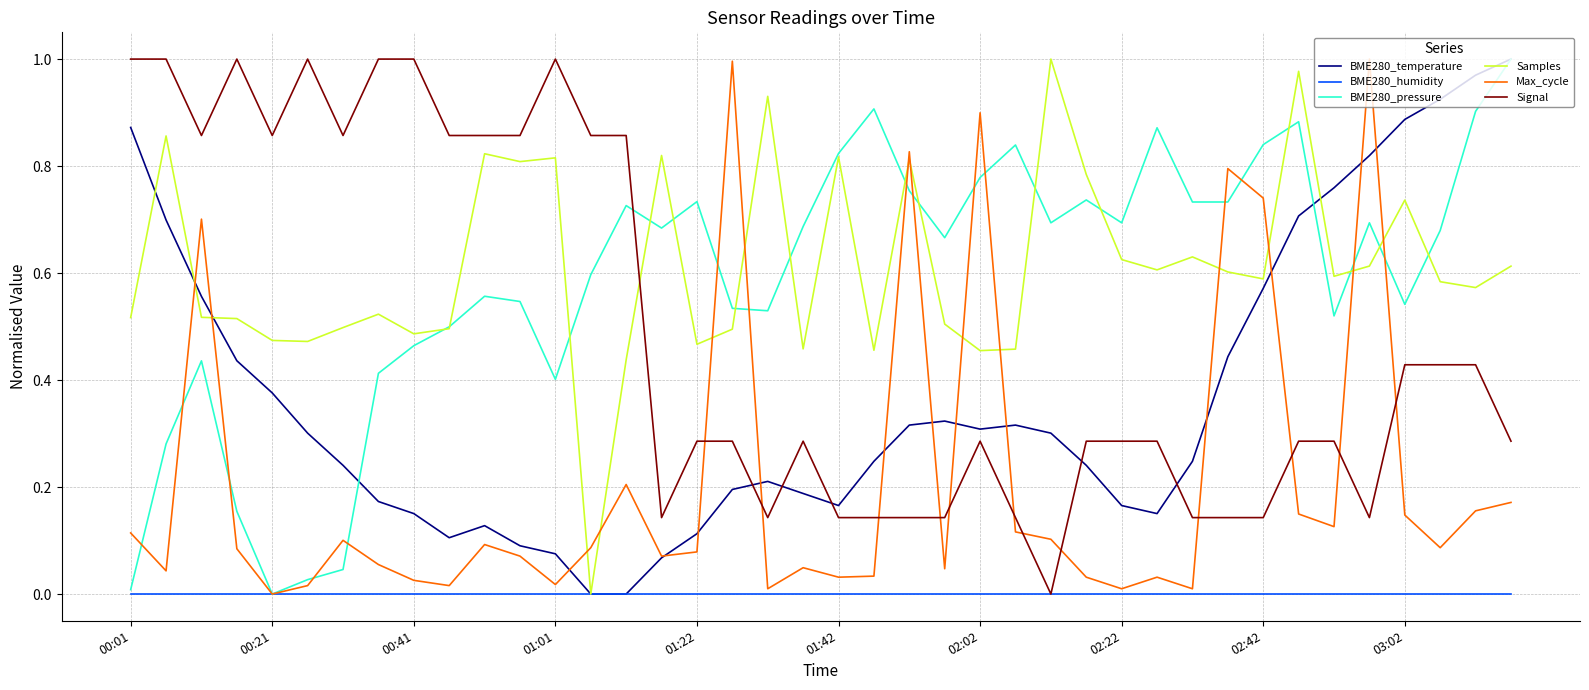

Which series ends up on top after the final intersection of BME280_temperature and Signal?

BME280_temperature